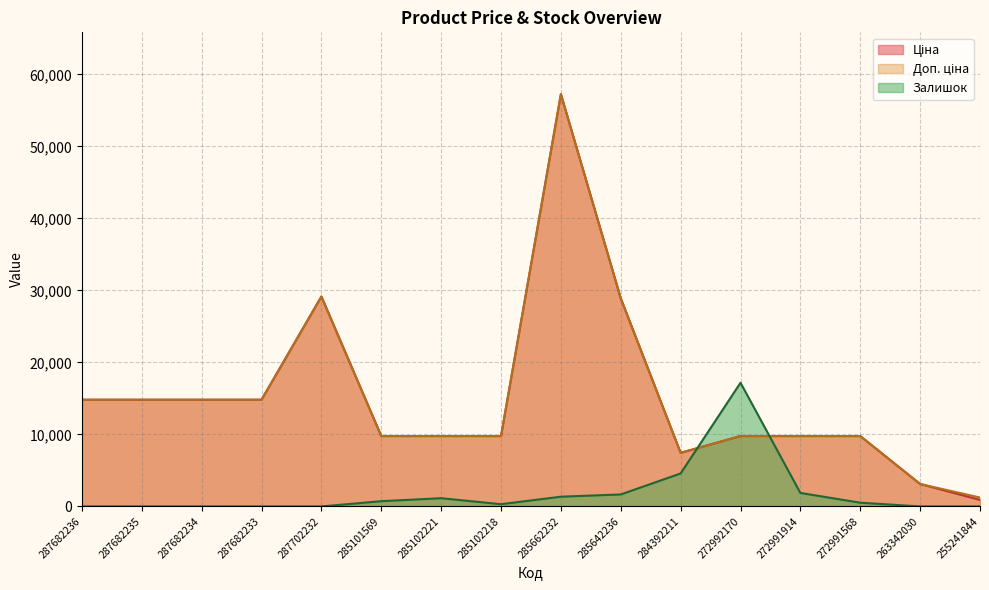

Count the number of data series in this chart.

3